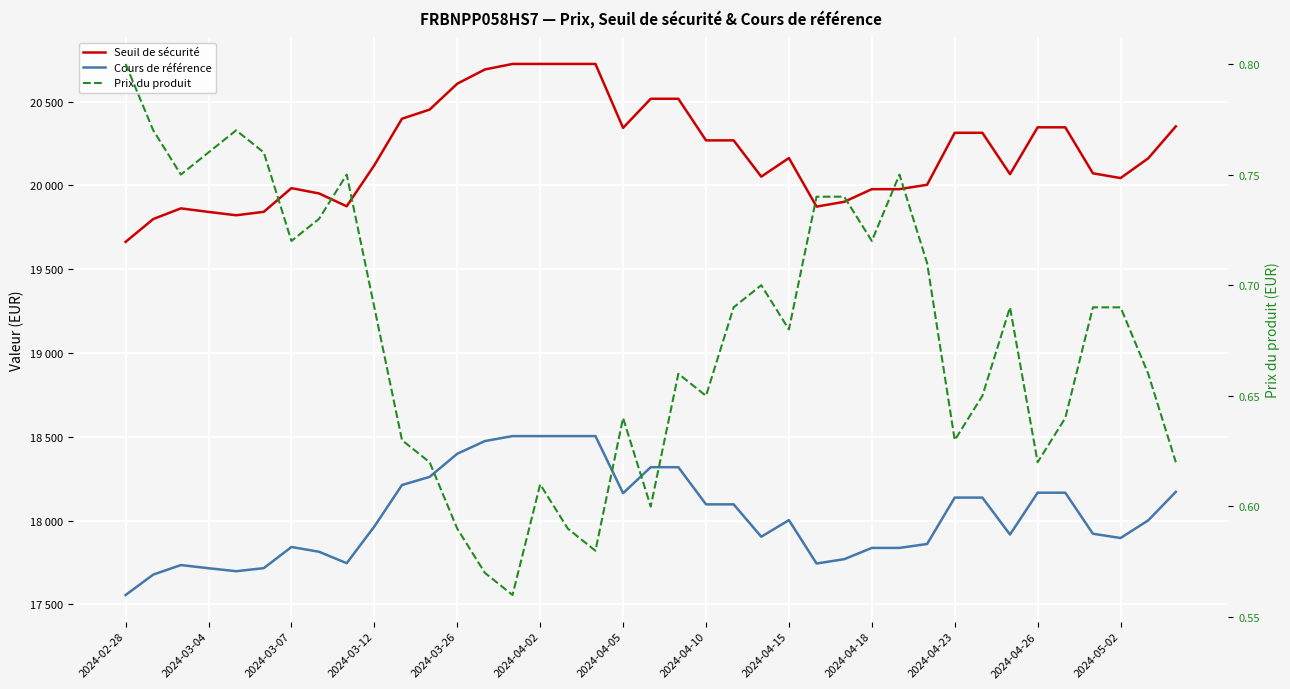

Where is the first local maximum for Seuil de sécurité?

2024-03-07